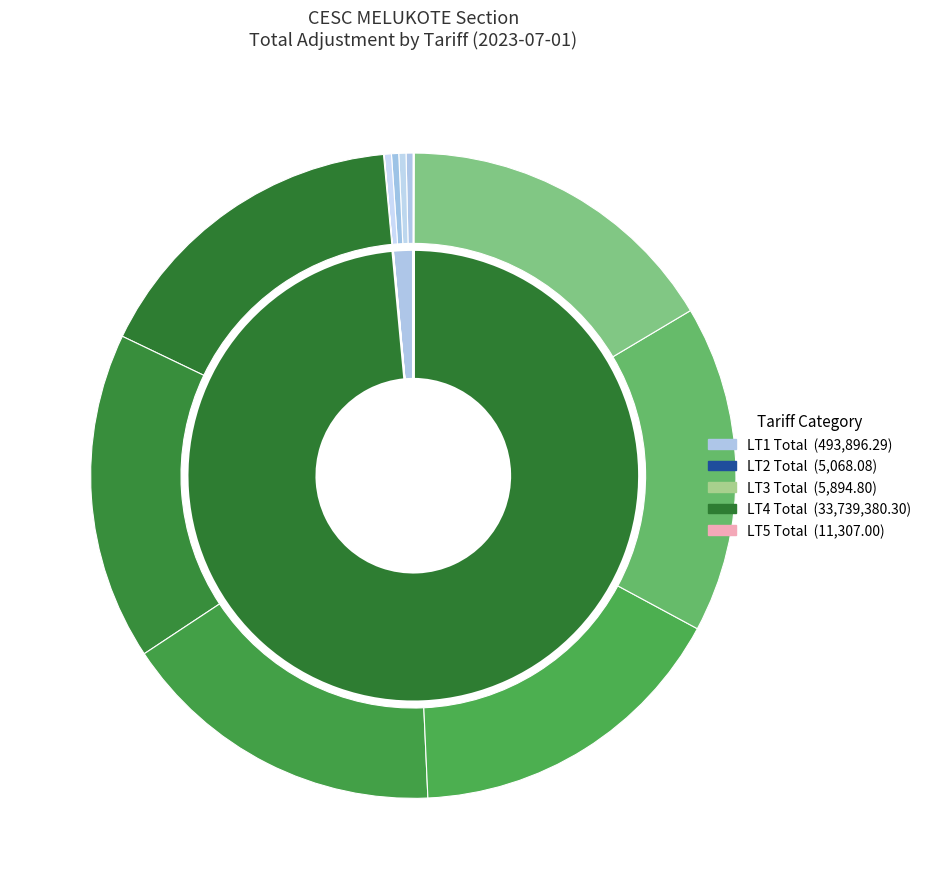

Rank the categories by value from lowest to highest.

LT2 Total, LT3 Total, LT5 Total, LT1 Total, LT4 Total